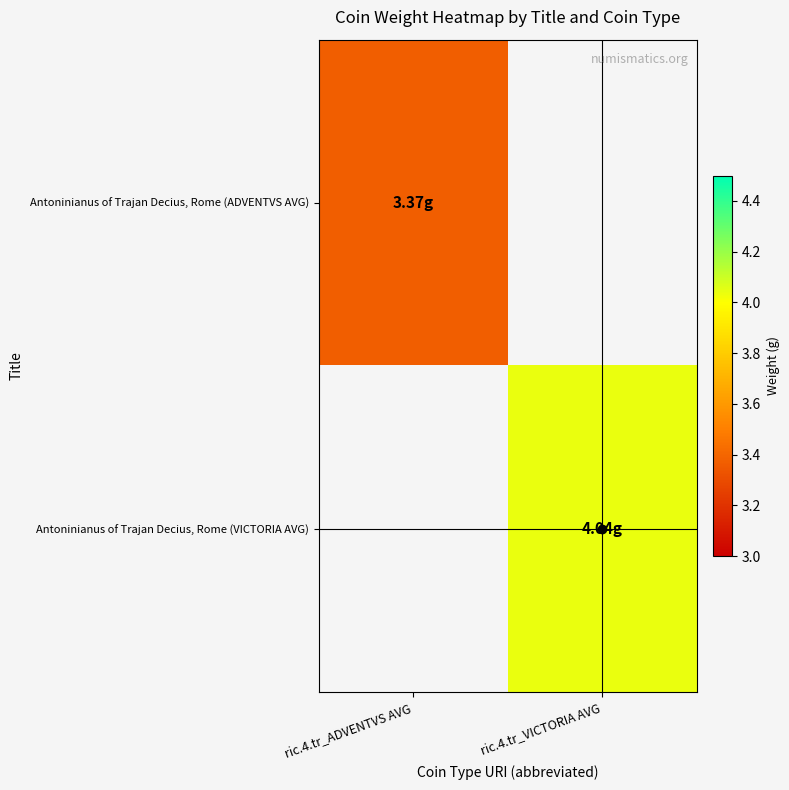

What is the smallest value displayed?

3.4